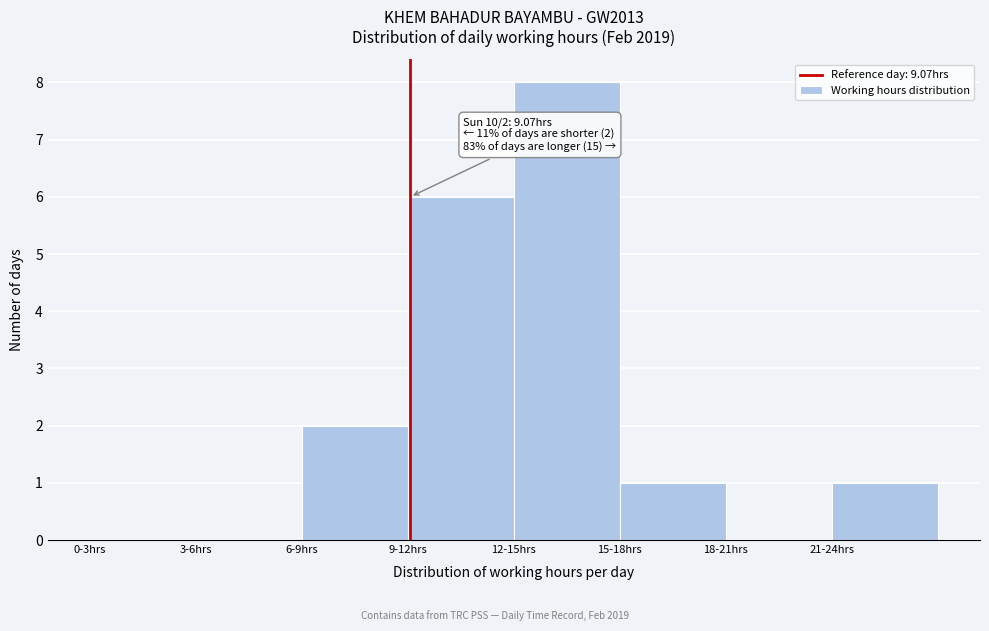

Reading left to right, what are all the values shown in this chart?

0-3hrs=0	3-6hrs=0	6-9hrs=2	9-12hrs=6	12-15hrs=8	15-18hrs=1	18-21hrs=0	21-24hrs=1